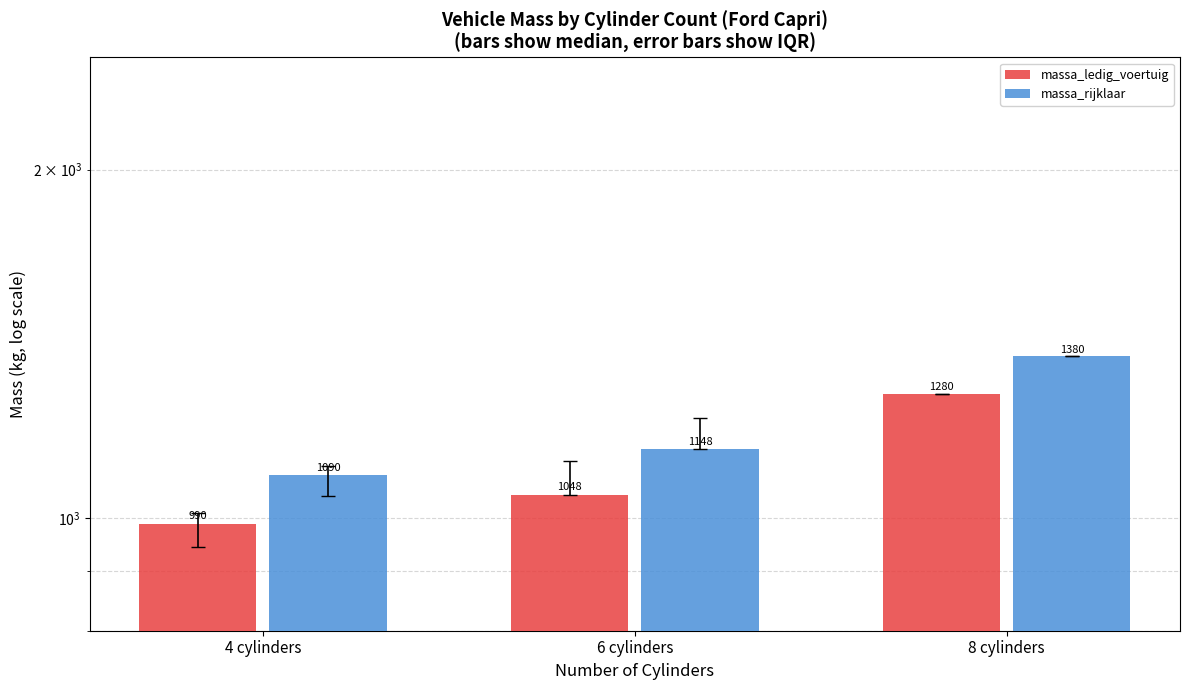

Which category has the lowest value in the massa_rijklaar series?

4 cylinders